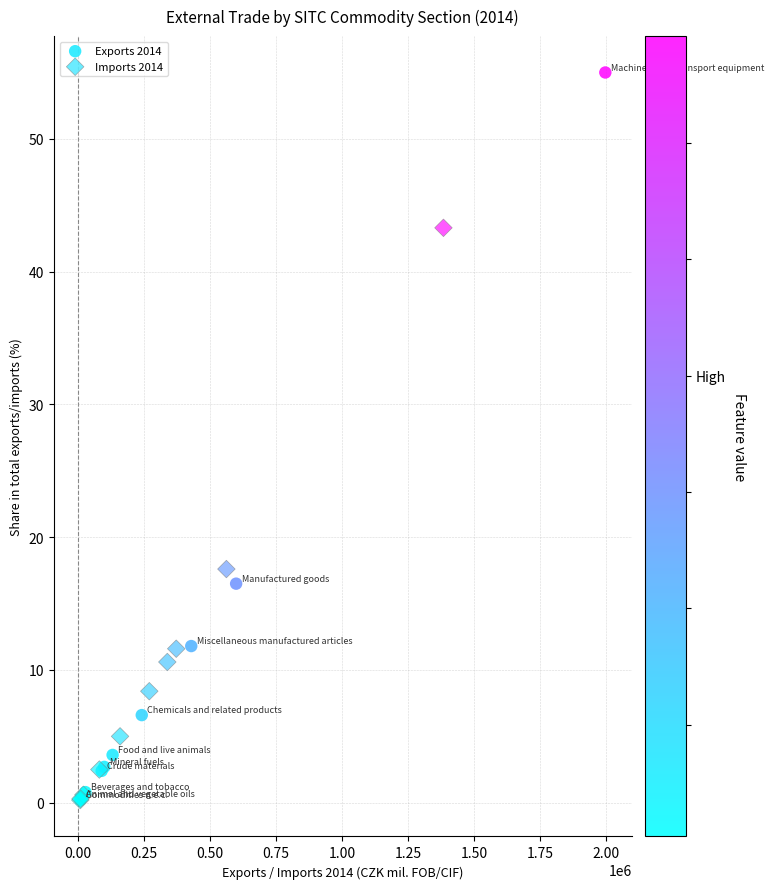

What are all the series names shown in the legend?

Exports 2014, Imports 2014